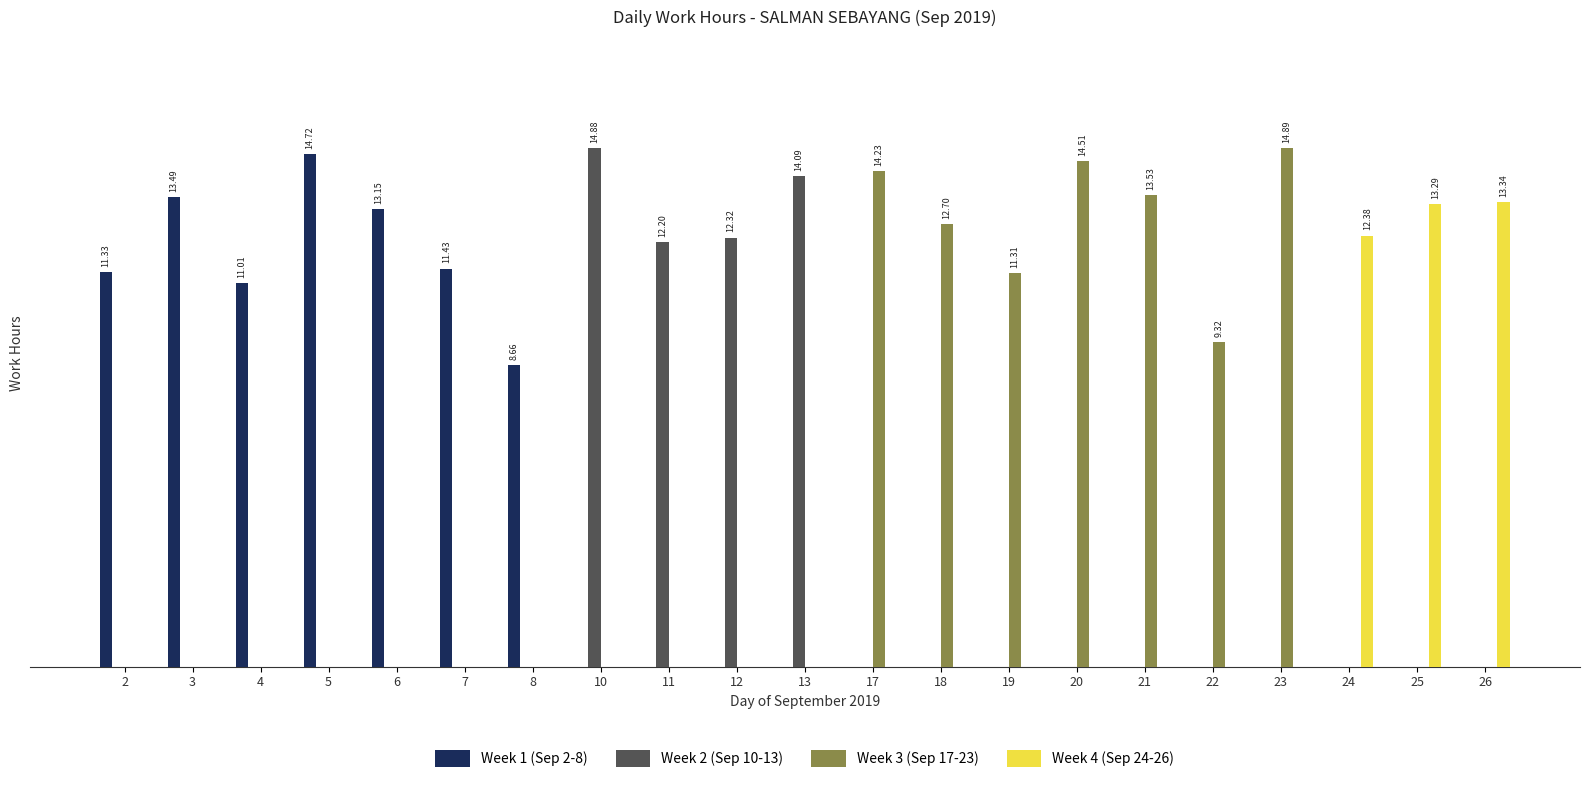

What are all the series names shown in the legend?

Week 1 (Sep 2-8), Week 2 (Sep 10-13), Week 3 (Sep 17-23), Week 4 (Sep 24-26)